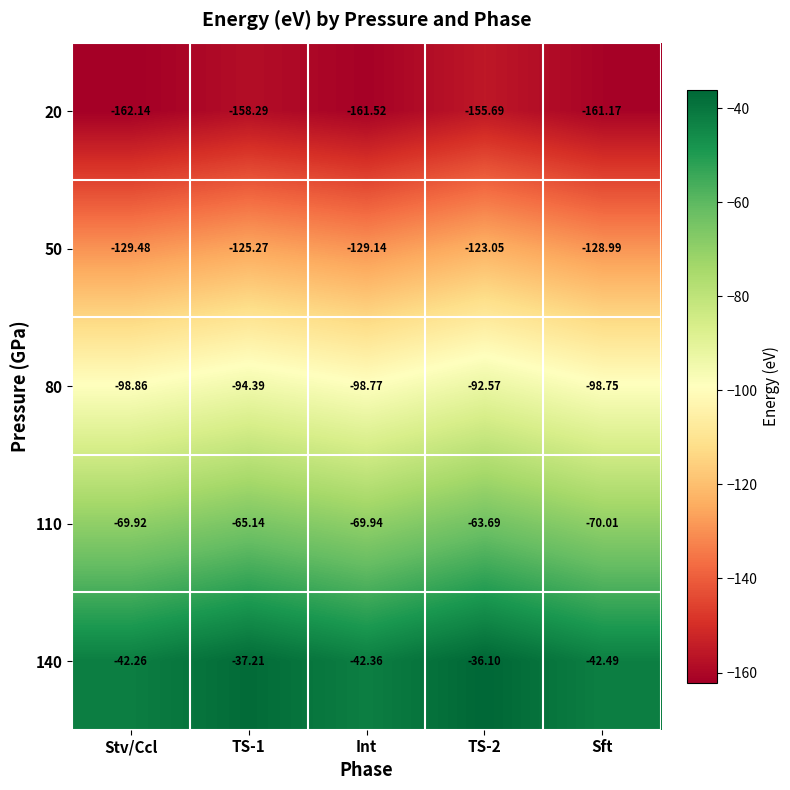

Which label corresponds to the smallest value in the chart?

Stv/Ccl